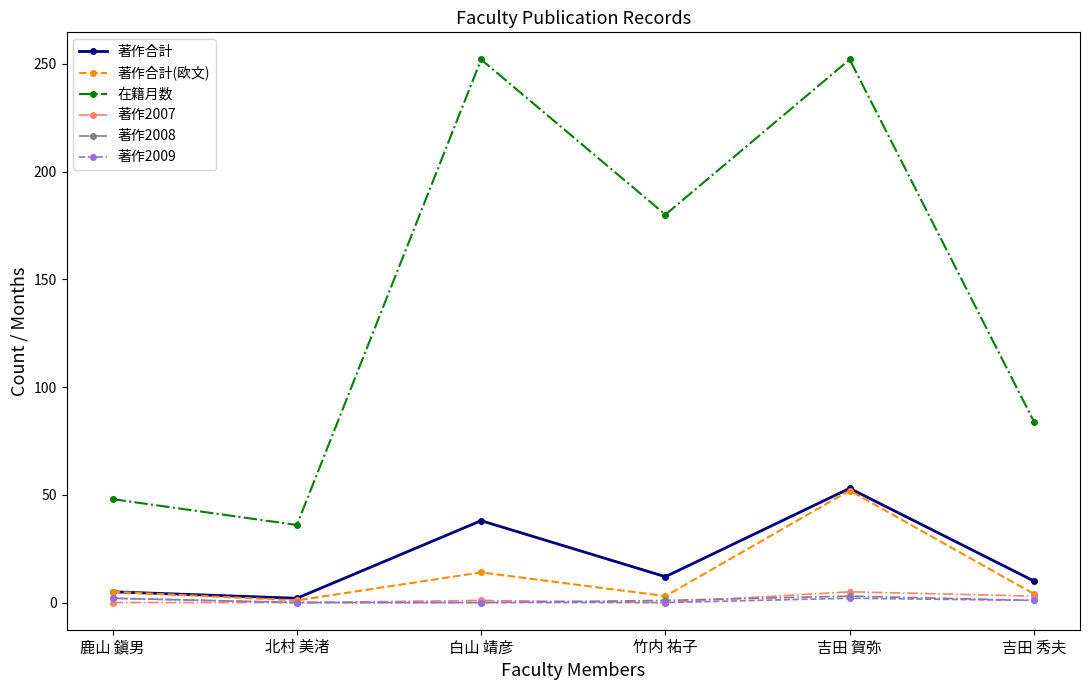

What is the label of the 1st point from the left?

鹿山 鎭男